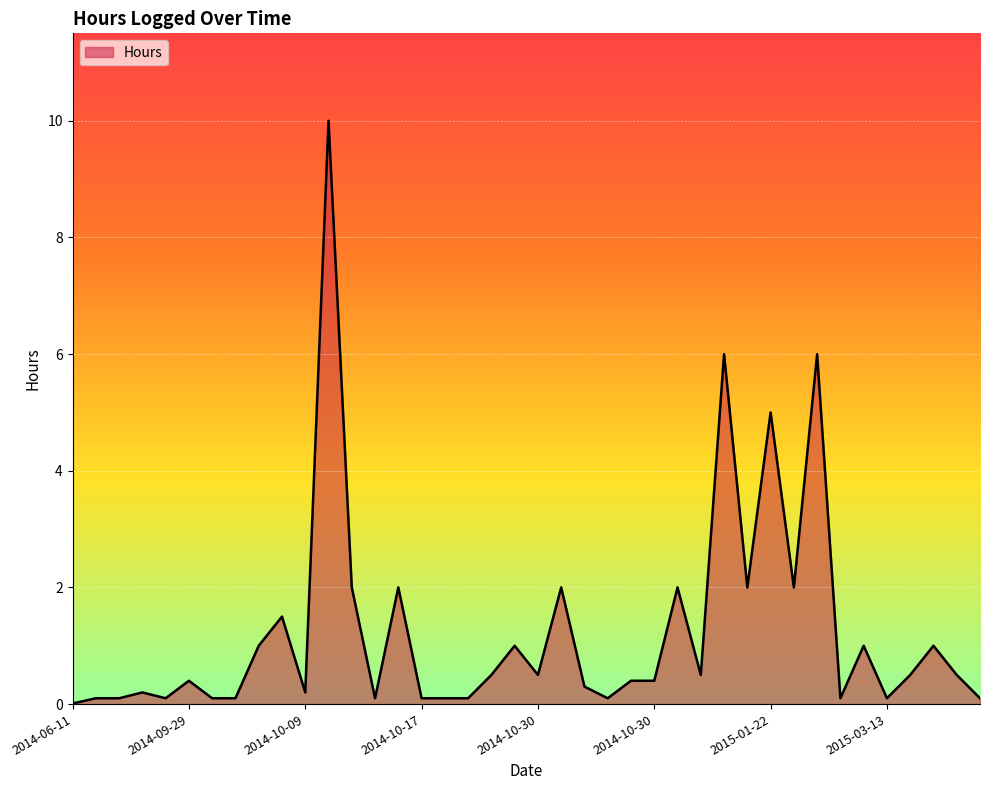

What is the maximum value shown in the chart?

10.0